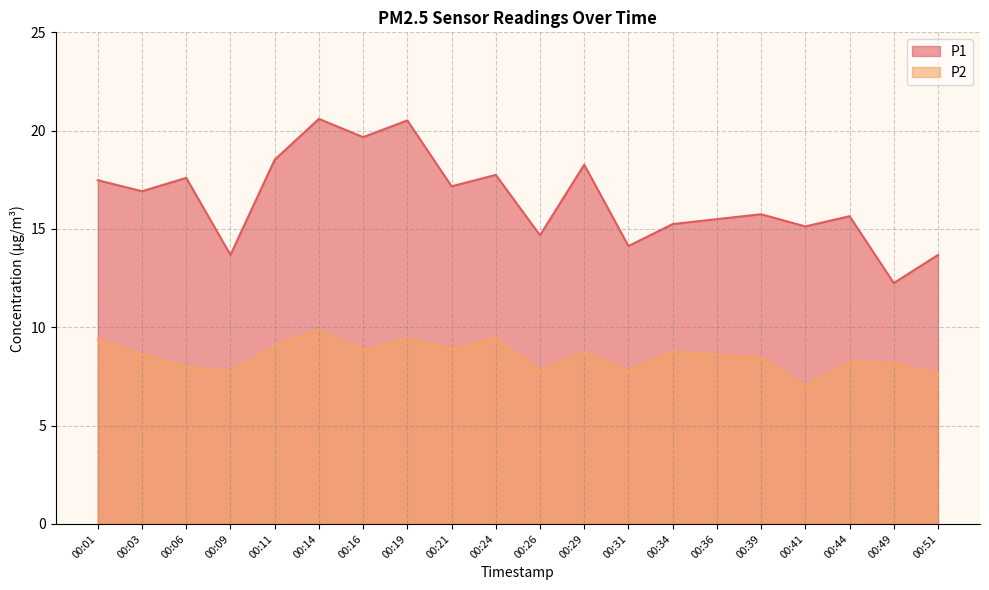

Is it true that P1 equals 27.0 at 00:16?

False